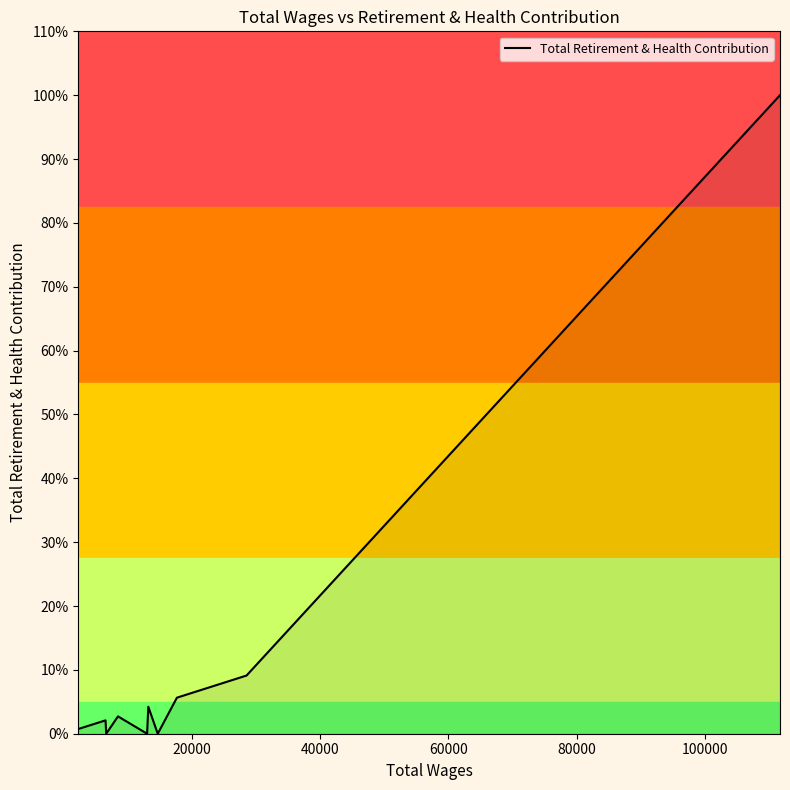

What is the sum of all values?

34098